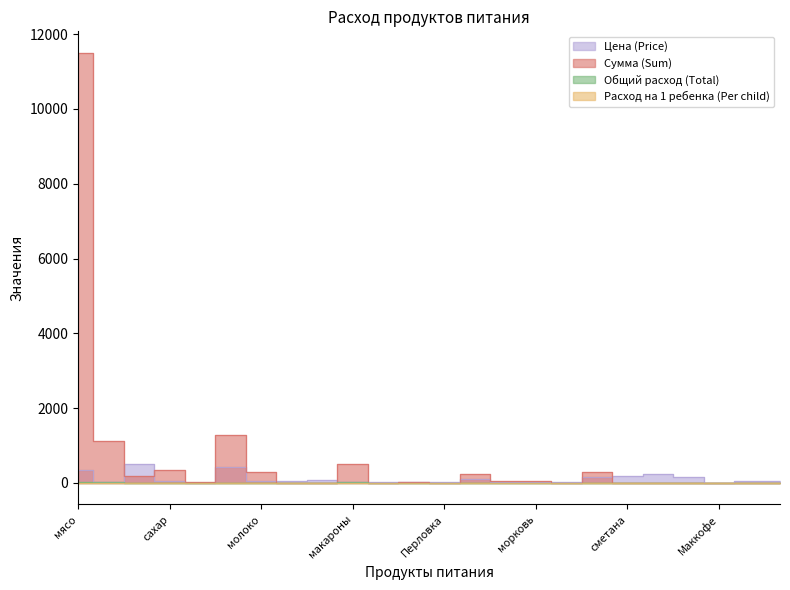

Rank the series at Сыр голланд from lowest to highest value.

Сумма (Sum), Общий расход (Total), Расход на 1 ребенка (Per child), Цена (Price)